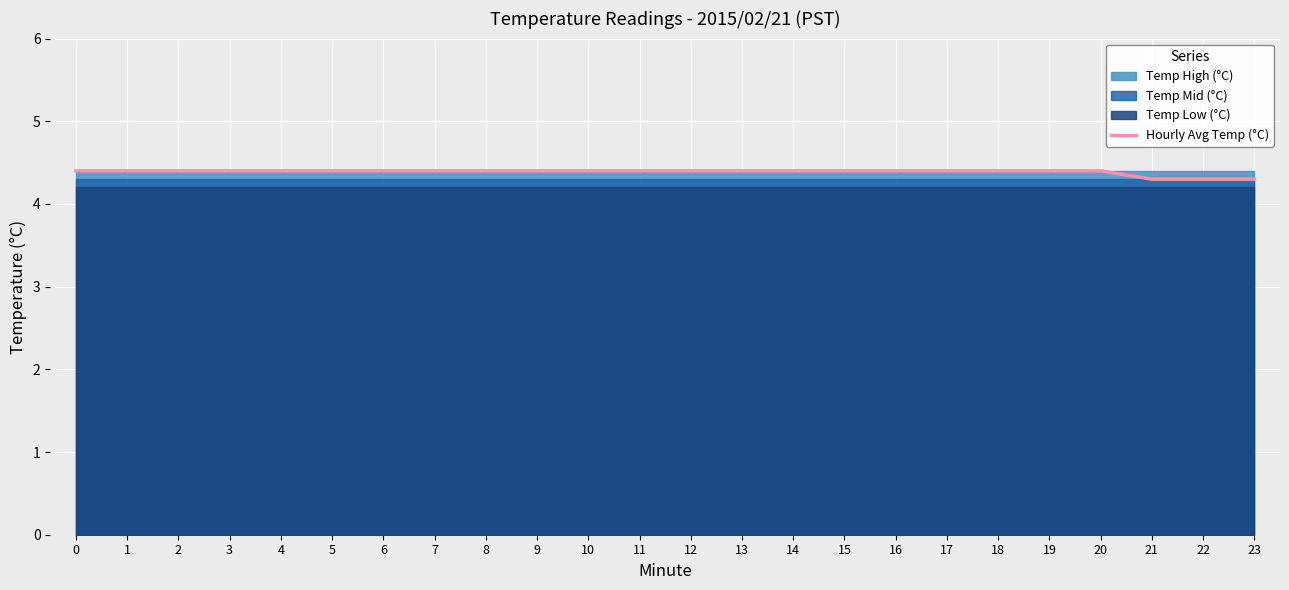

What is the difference between the values at 13 and 21?

0.1